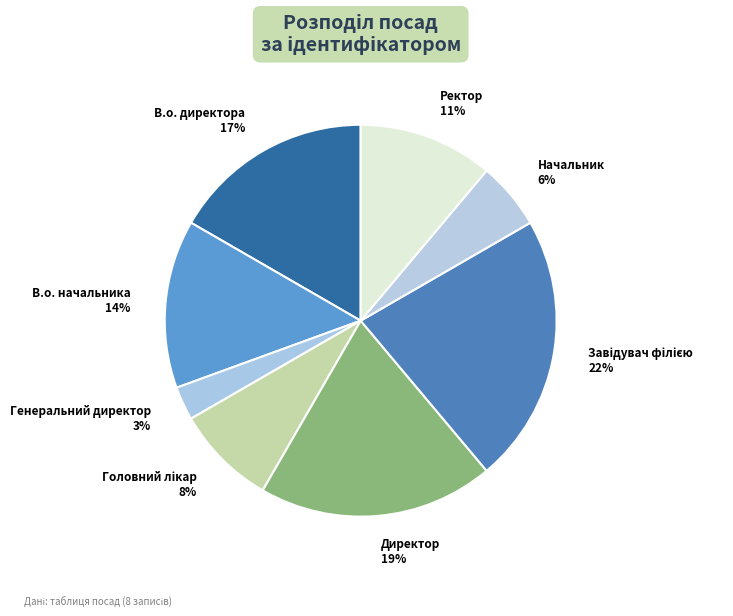

To the nearest percent, what is the average slice percentage?

12%